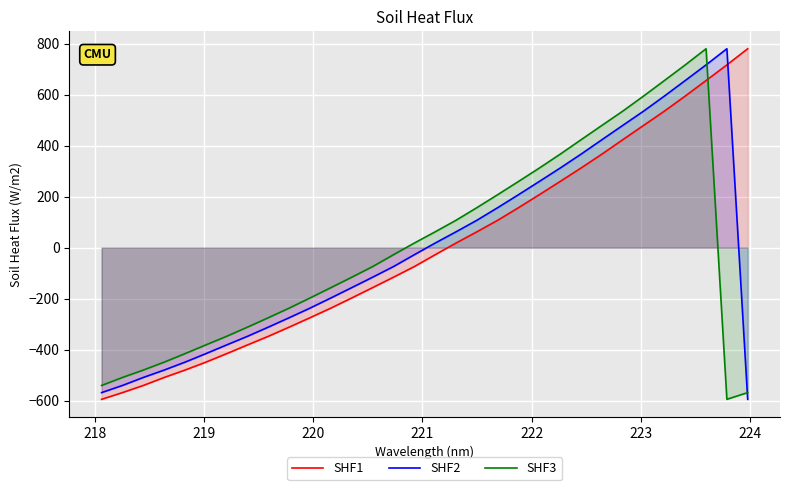

In SHF2, how many points are higher than both neighbors (excluding endpoints)?

1